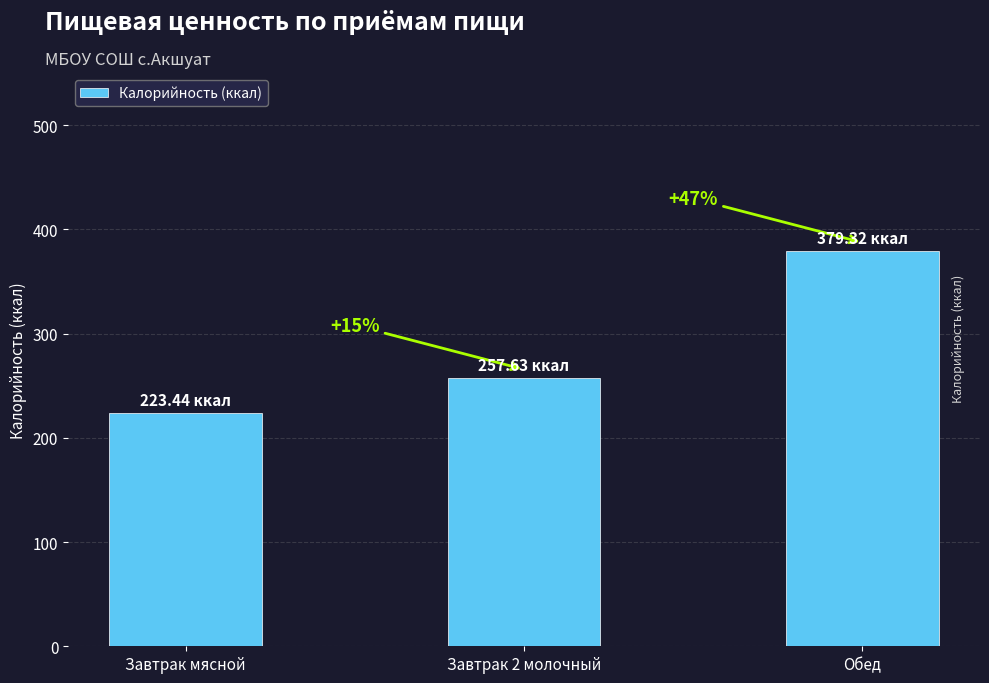

How many bars are there in total?

3